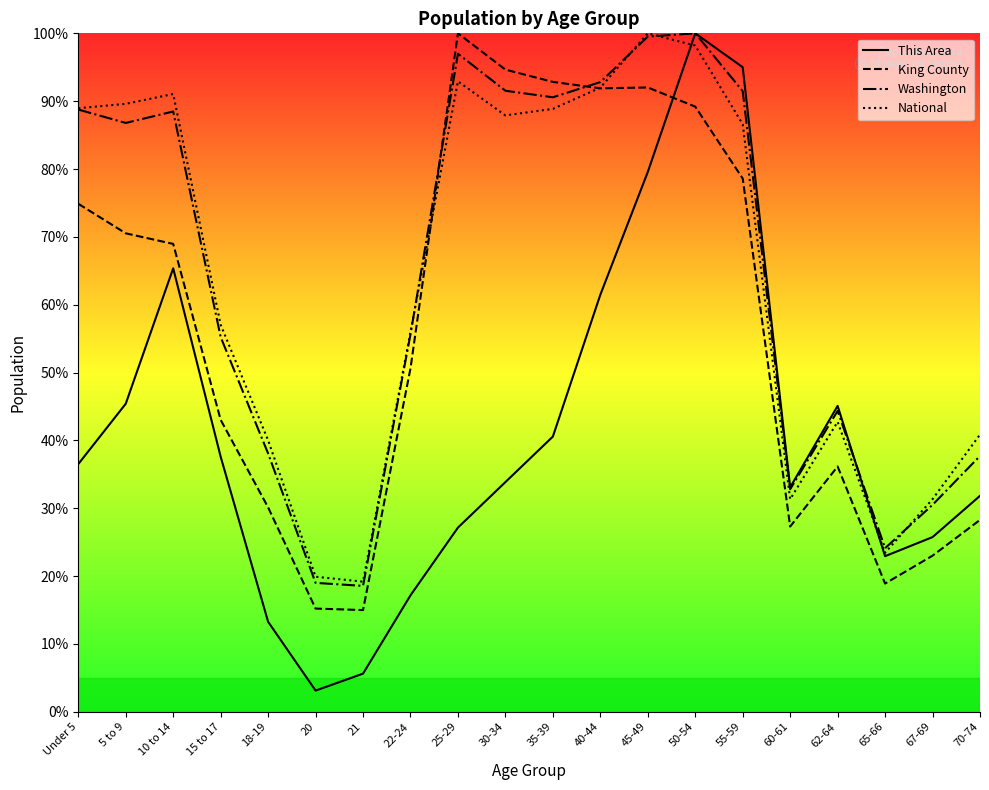

What are all the series names shown in the legend?

This Area, King County, Washington, National